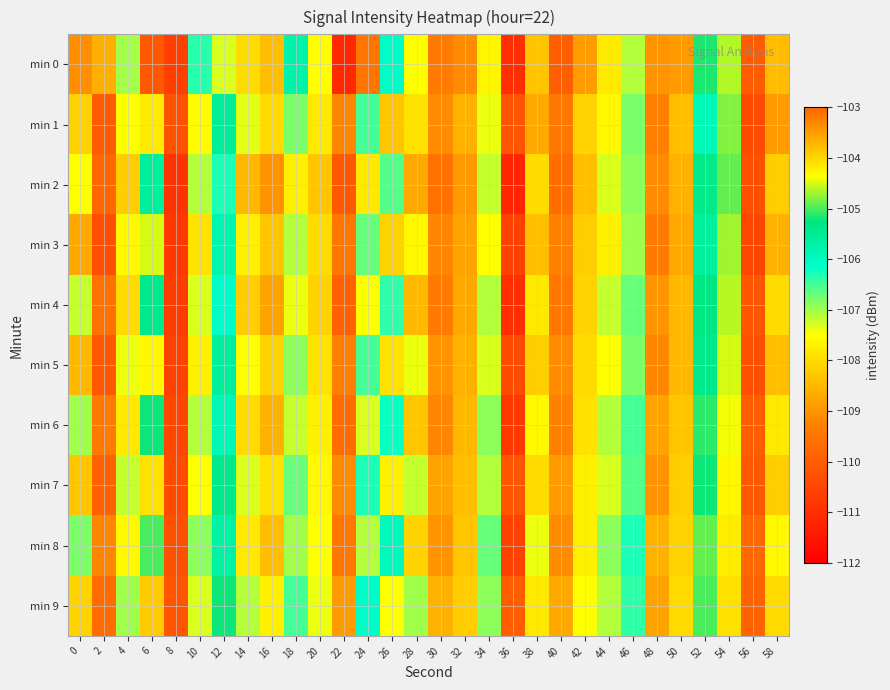

At which category is the sum across all series the highest?

54